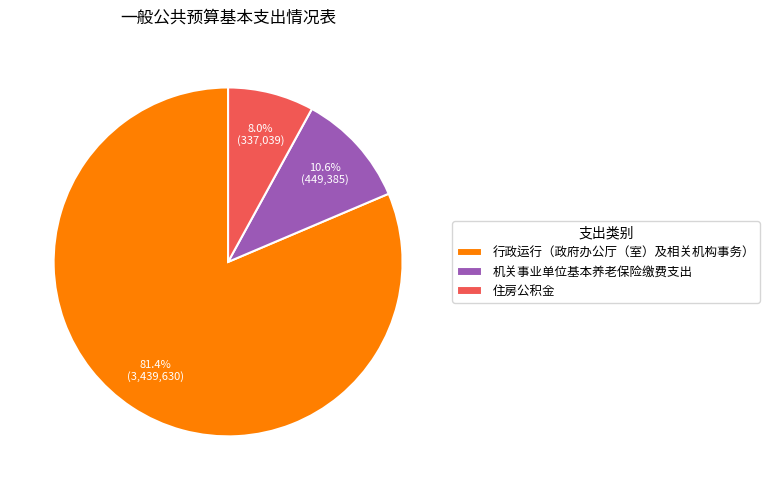

What percentage is the 住房公积金 slice, to the nearest percent?

8%